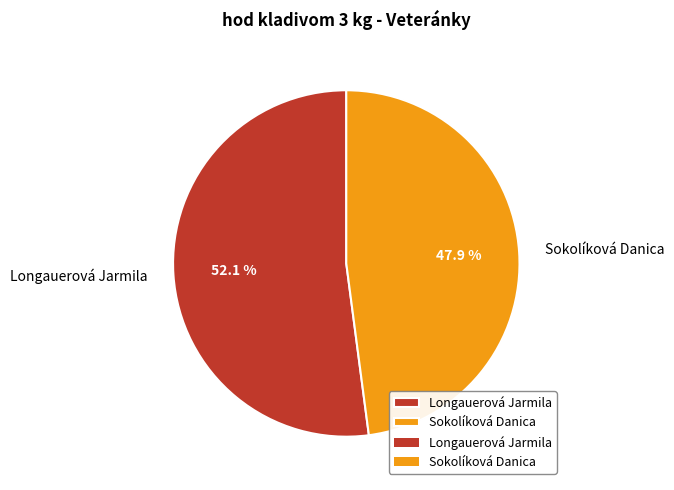

What is the ratio of the value at Longauerová Jarmila to the value at Sokolíková Danica?

1.1